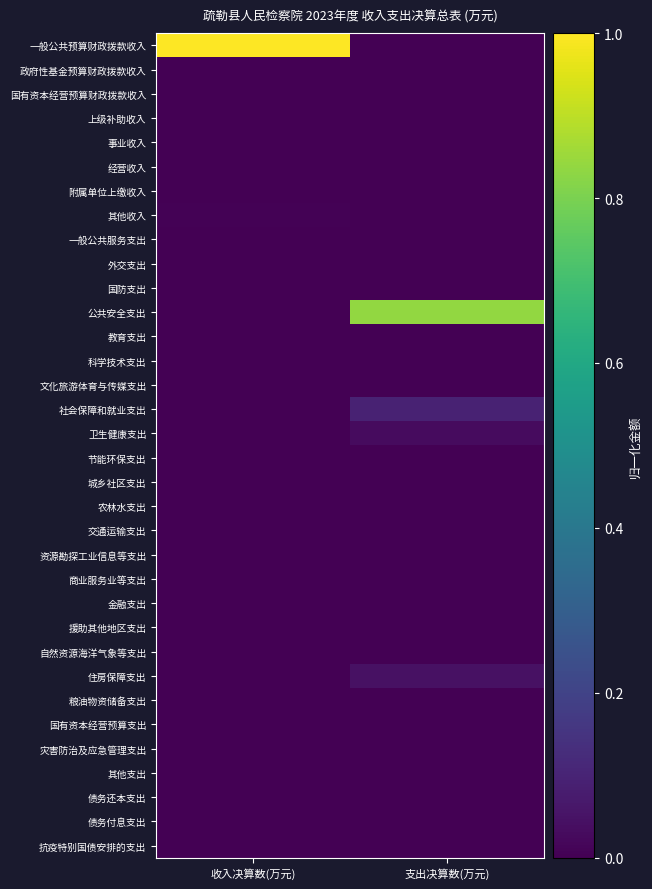

Which series changed the most between 收入决算数(万元) and 支出决算数(万元)?

一般公共预算财政拨款收入